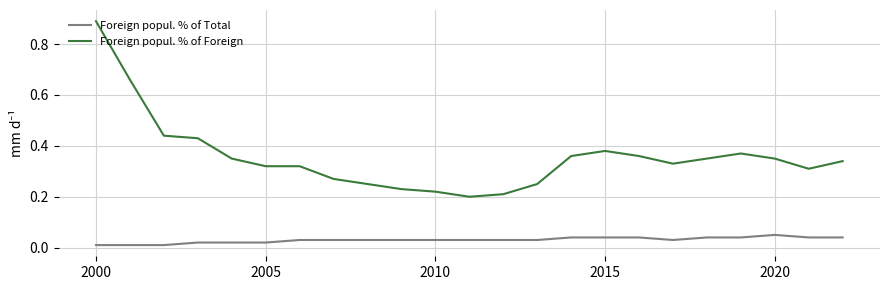

Which series has the largest range (max minus min)?

Foreign popul. % of Foreign